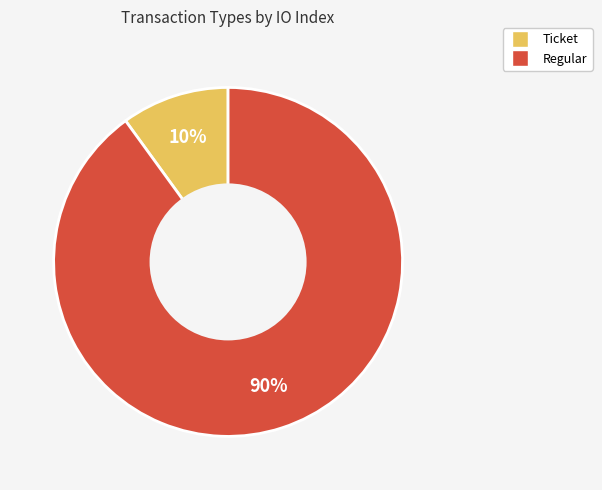

Which category has the biggest portion of the pie?

Regular